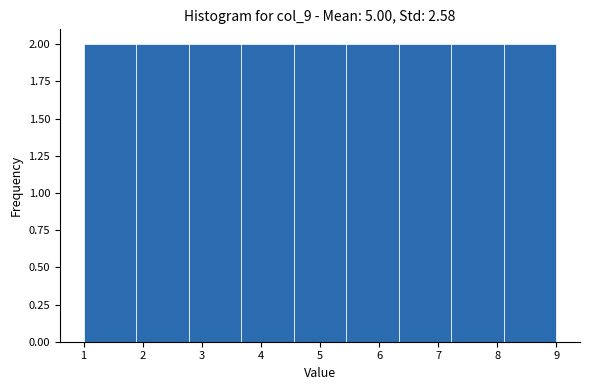

Reading left to right, list every bar in this chart as the range it spans on the x-axis followed by its height. Neither the bar edges nor the heights are printed on the chart, so give them approximately, as read against the axes.

1.0 to 1.9: 2
1.9 to 2.8: 2
2.8 to 3.7: 2
3.7 to 4.6: 2
4.6 to 5.4: 2
5.4 to 6.3: 2
6.3 to 7.2: 2
7.2 to 8.1: 2
8.1 to 9.0: 2